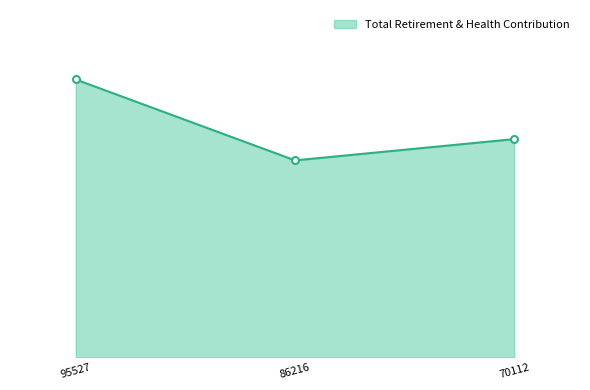

Does the chart have visible grid lines?

No